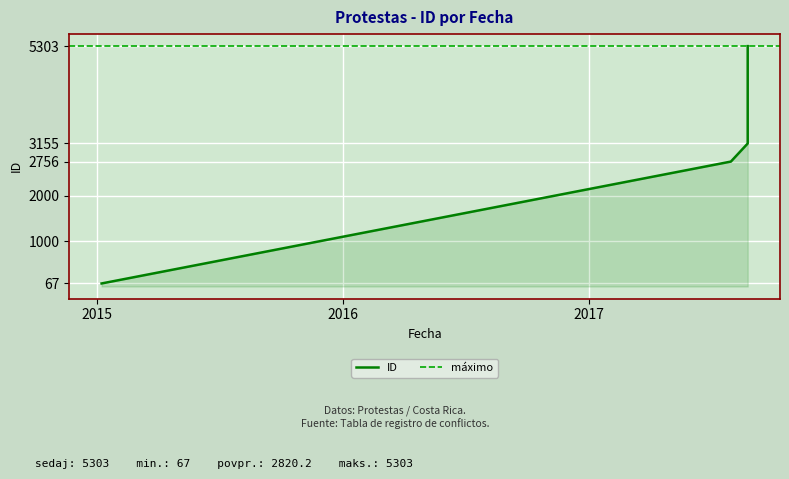

Count the number of values greater than 3155.

1